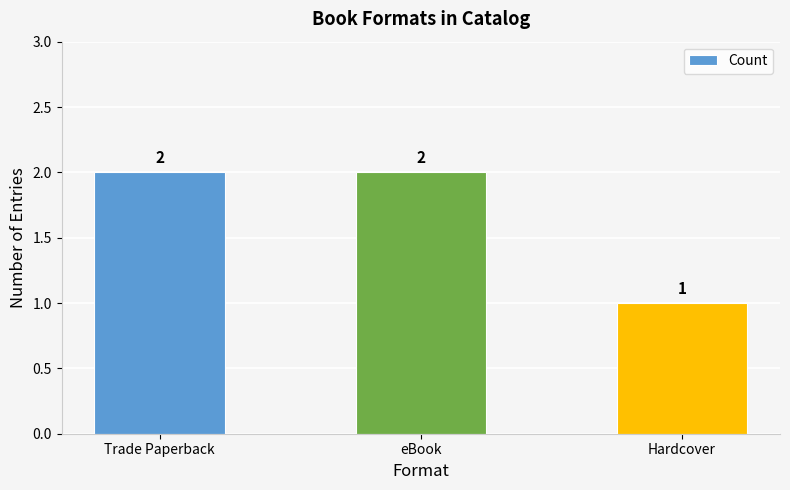

What position from the left is Trade Paperback?

1